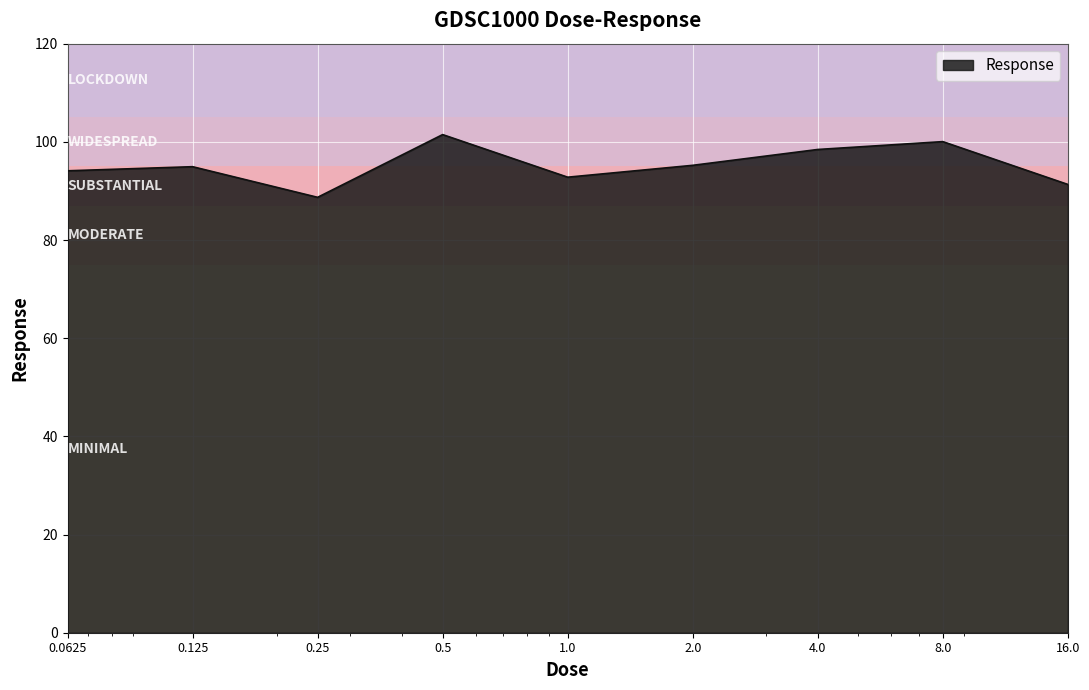

What is the smallest value displayed?

88.7